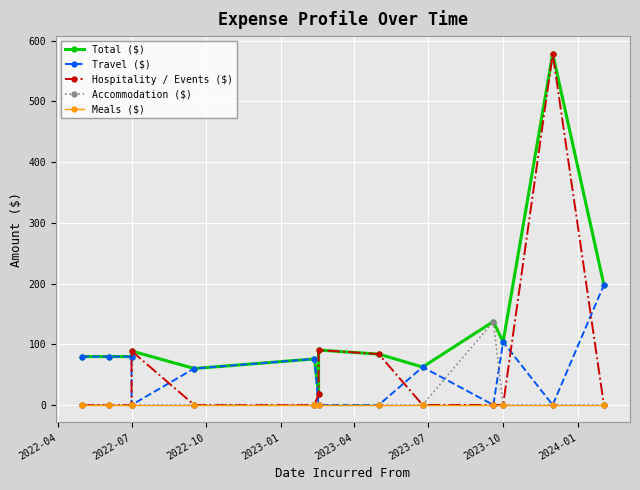

Which series has the largest total across all categories?

Total ($)